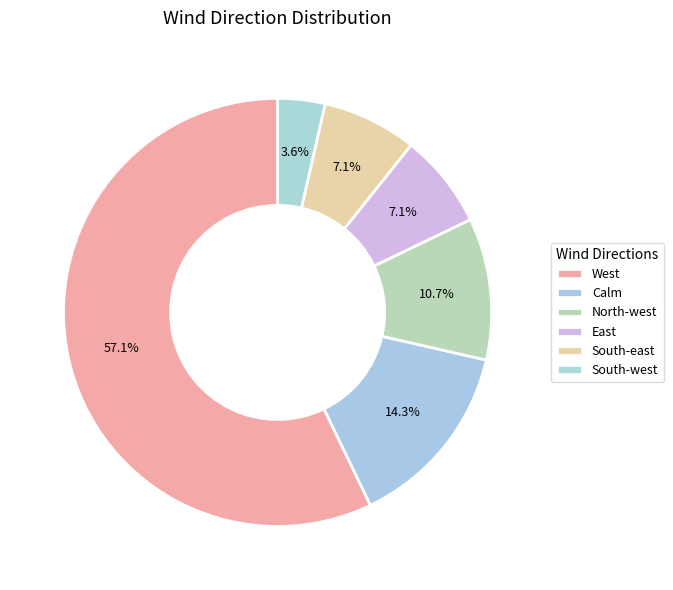

Rank the categories by value from highest to lowest.

West, Calm, North-west, East, South-east, South-west